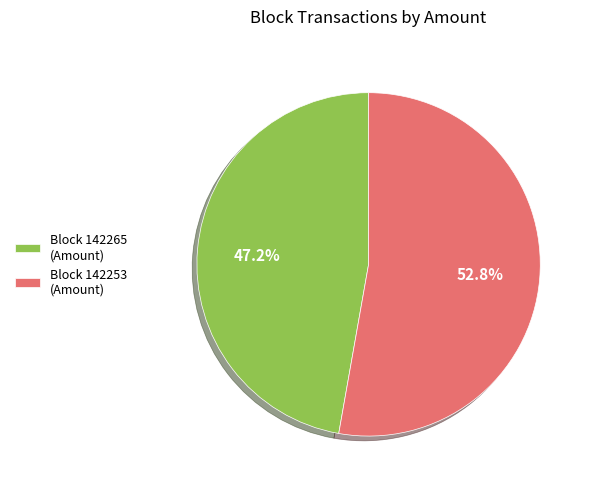

What is the total percentage of Block 142265 (Amount) and Block 142253 (Amount)?

100.0%